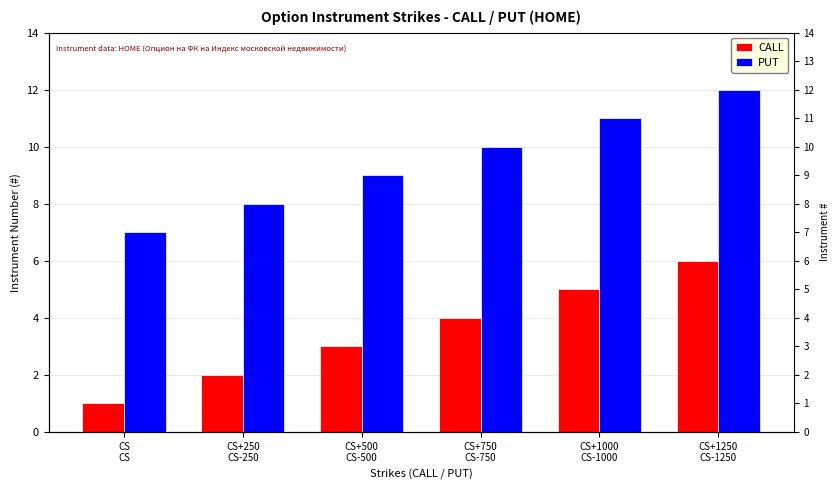

What position from the right is CS+1250
CS-1250?

1